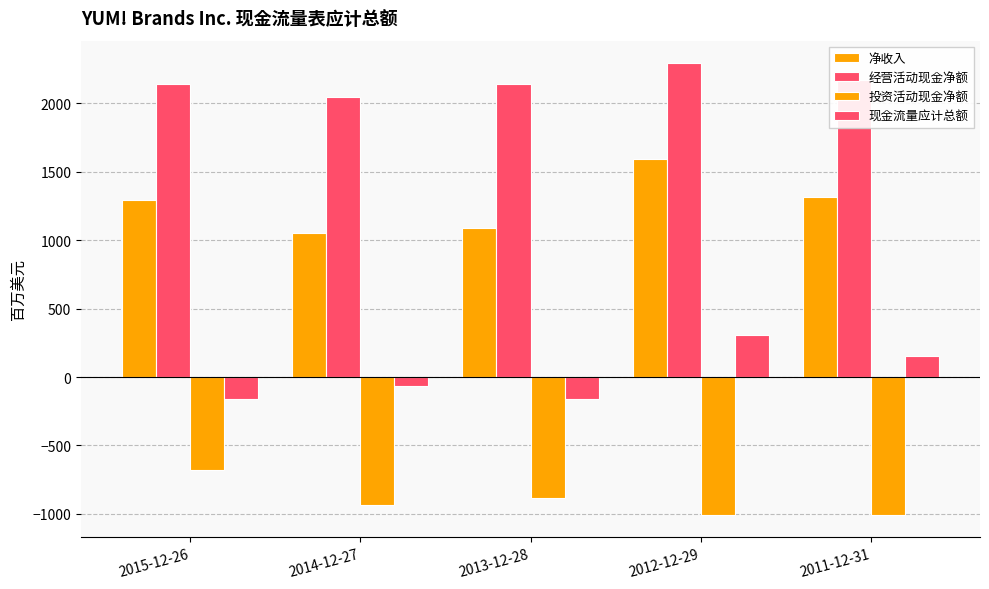

How many groups of bars are there?

5